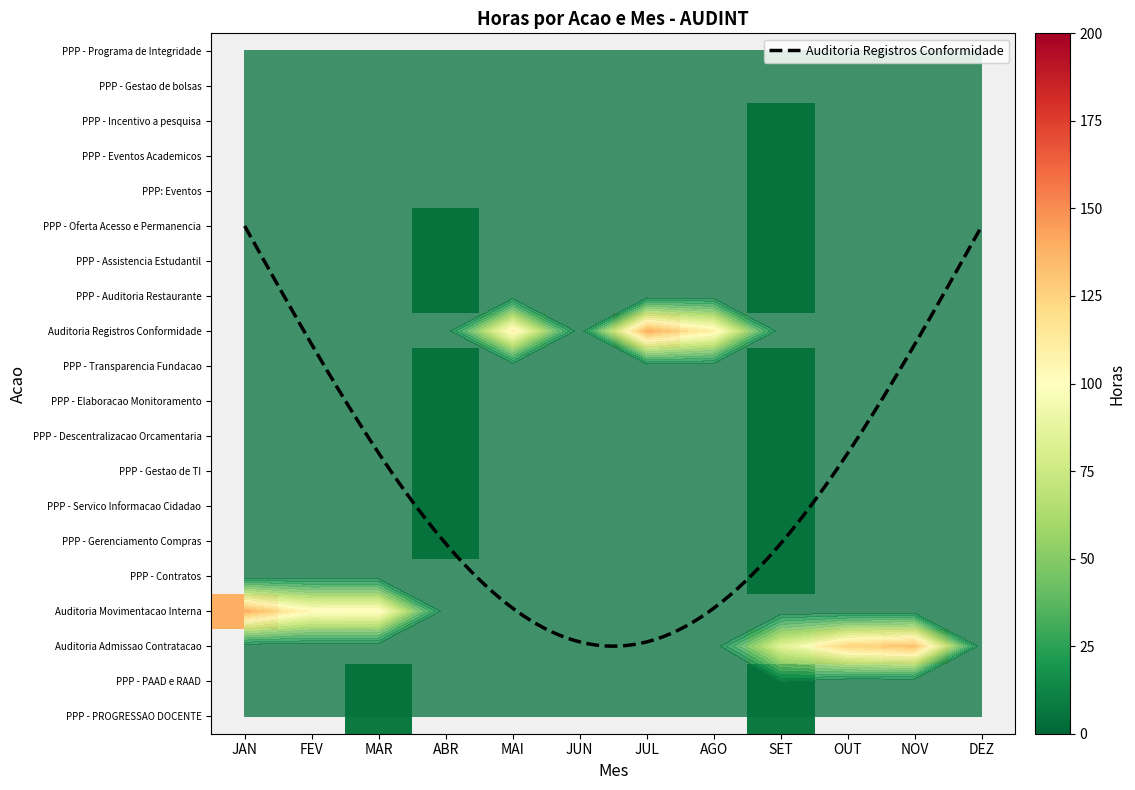

How many PPP - Eventos Academicos values are between 0 and 1?

11